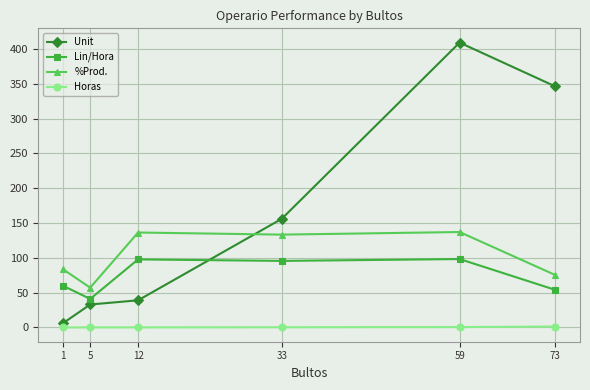

What is the value of the Unit point at the 2nd from the left?

33.0